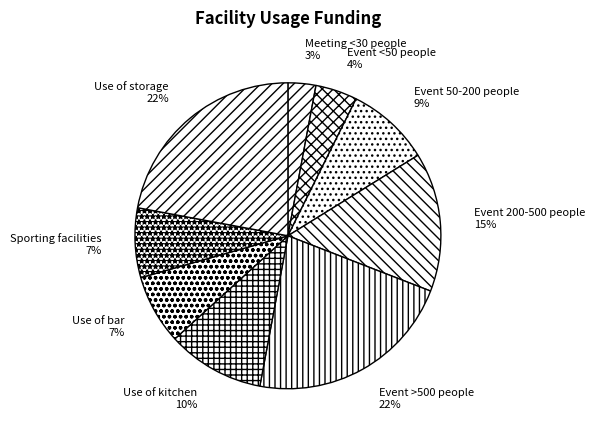

Which category has the smallest portion of the pie?

Meeting <30 people